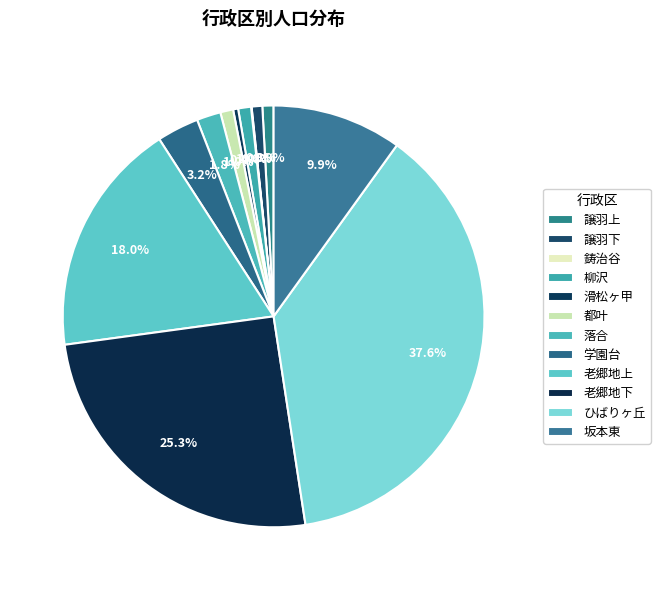

Which category has the biggest portion of the pie?

ひばりヶ丘